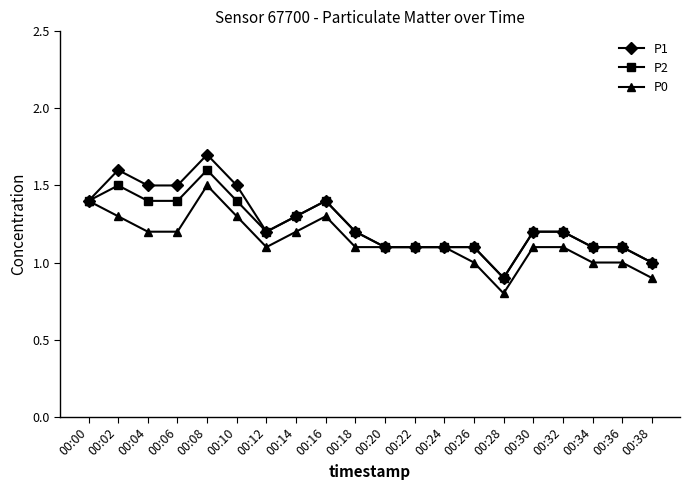

The P2 series shows 1.0 at 00:38. True or false?

True